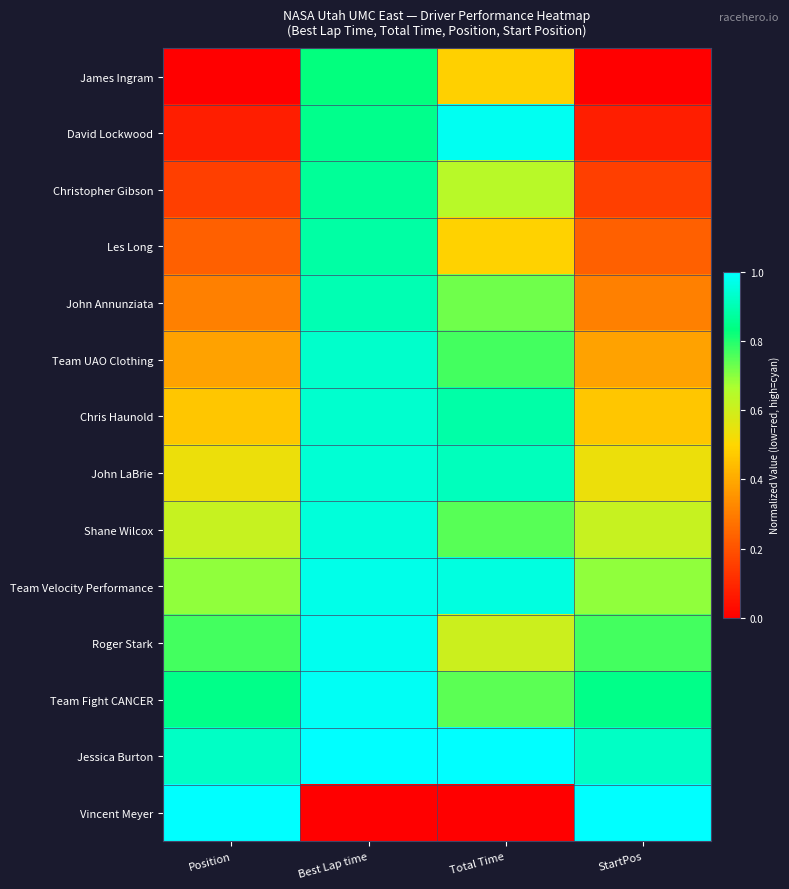

What is the total value across all series at Best Lap time?

12.0